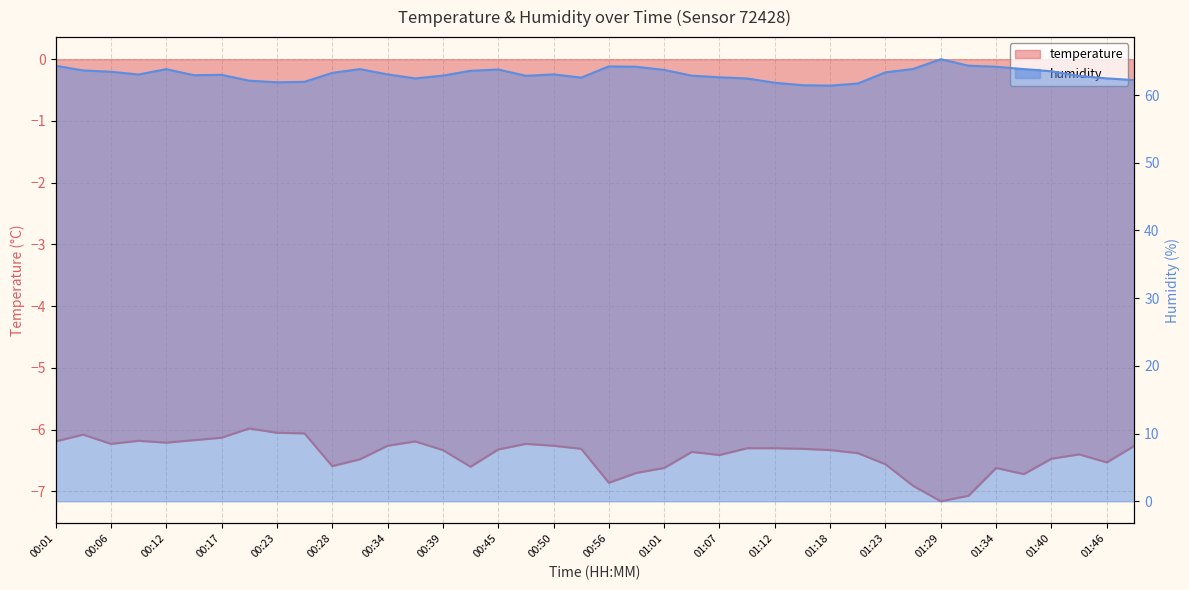

Which series has the largest range (max minus min)?

humidity